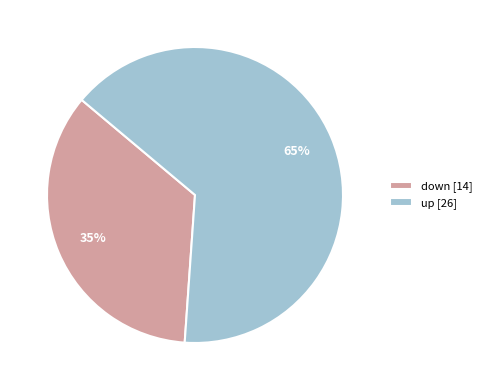

True or false: down [14] accounts for 35% of the total.

True